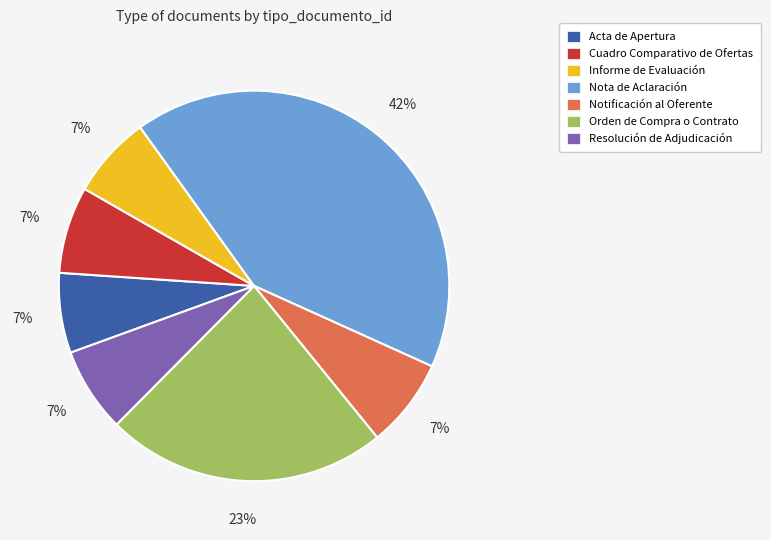

Which has a higher value, Informe de Evaluación or Nota de Aclaración?

Nota de Aclaración